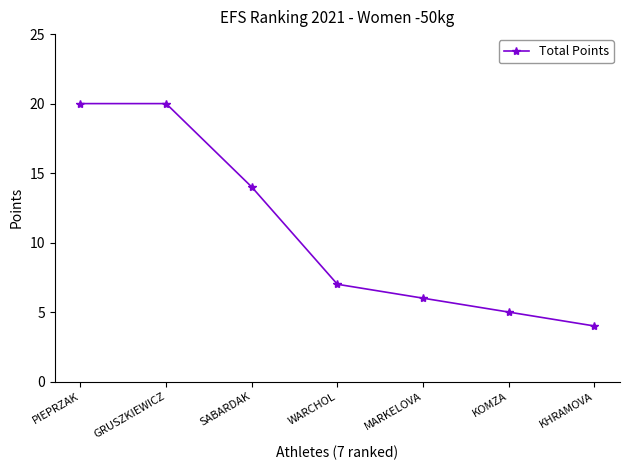

What is the sum of all values?

76